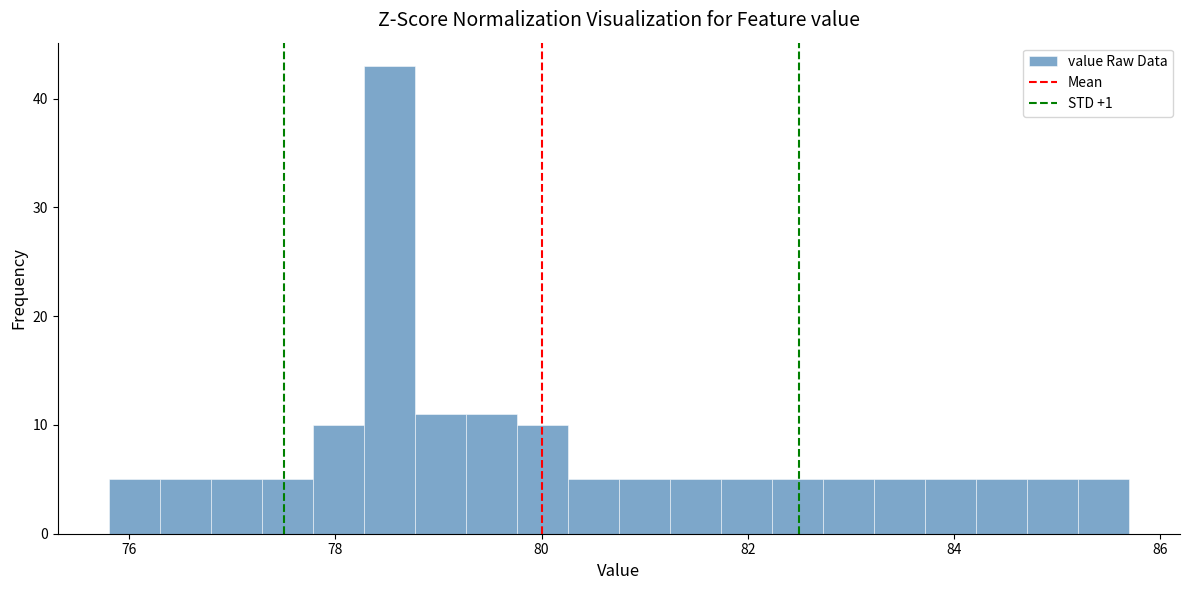

Around what value on the x-axis is the tallest bar? Give the approximate position of its centre, as read against the axis.

78.6